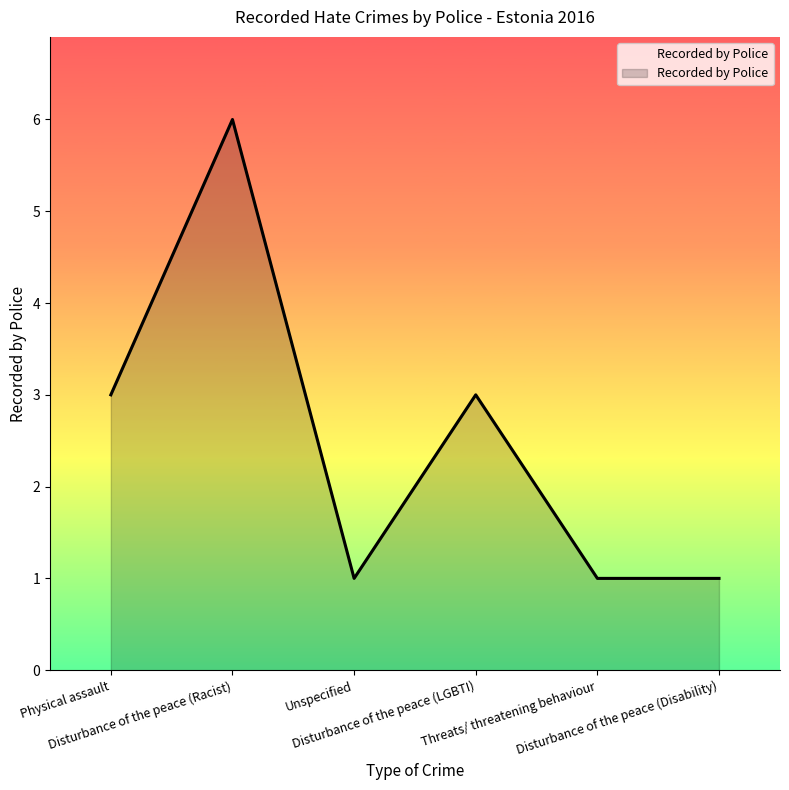

Reading left to right, list all the values displayed in this chart.

3	6	1	3	1	1